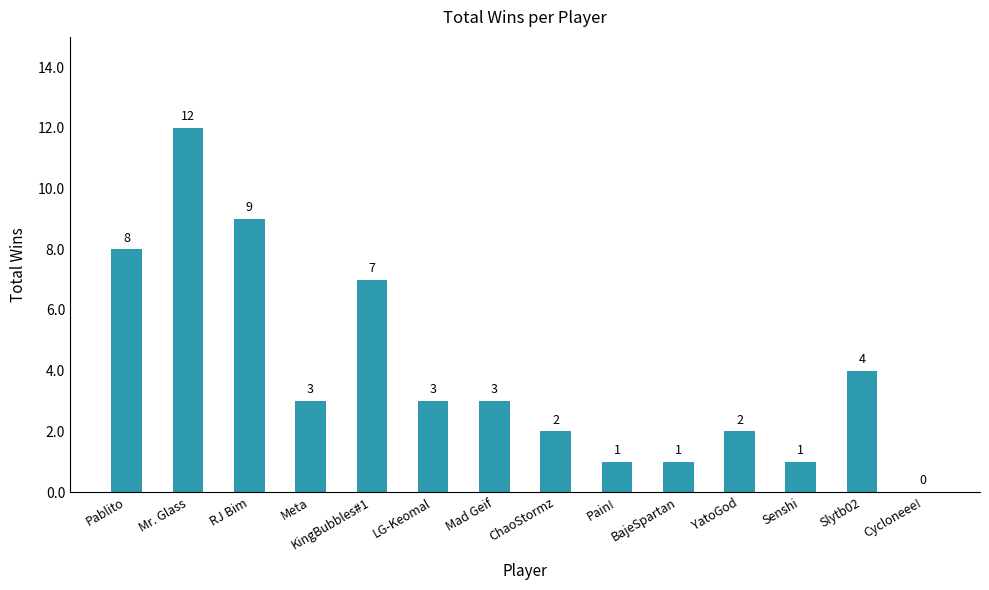

What is the greatest value displayed?

12